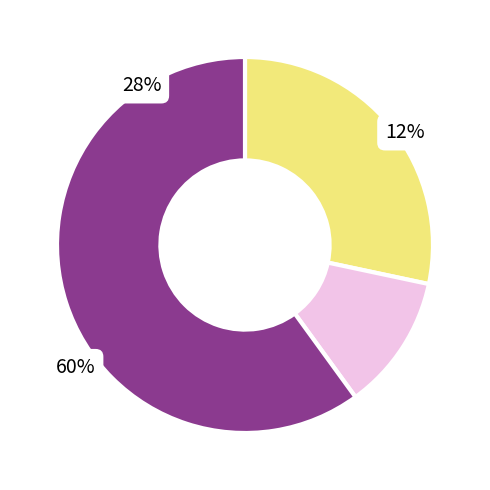

Is 2020-10 the majority of the pie?

No